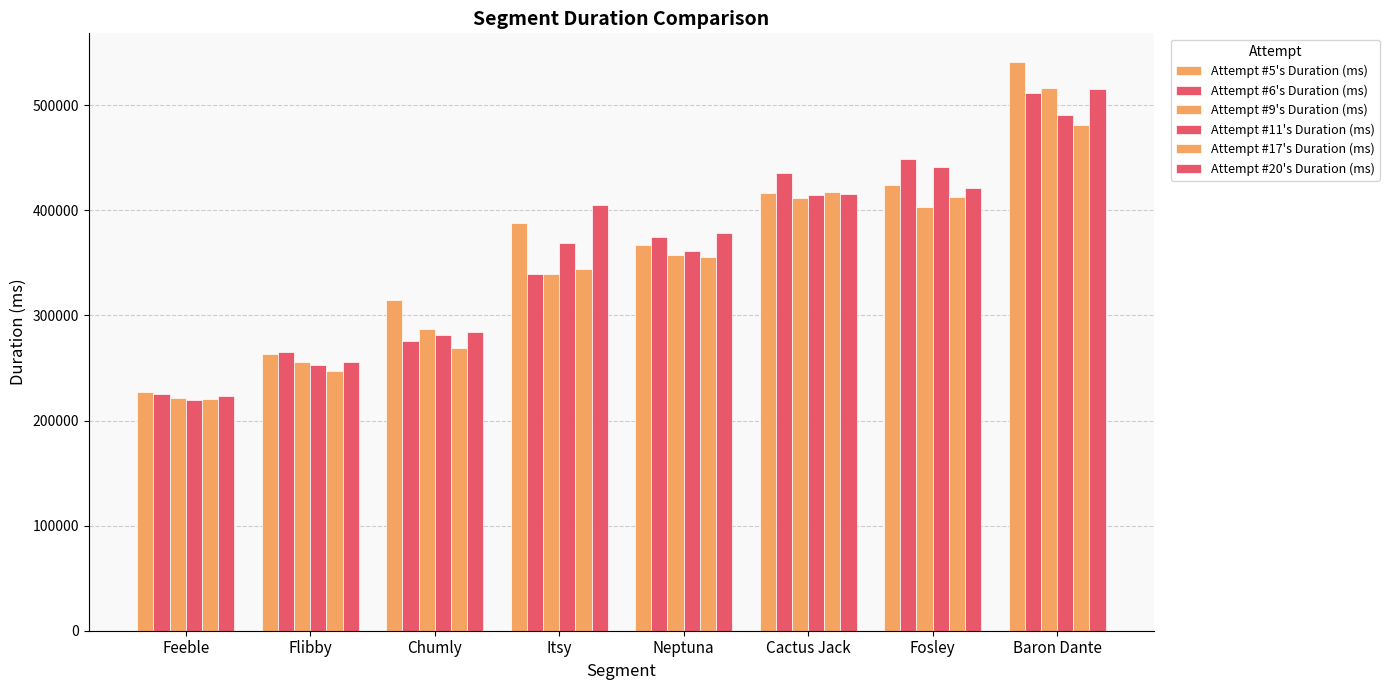

What is the sum of the Attempt #5's Duration (ms) values at Fosley and Itsy?

812731